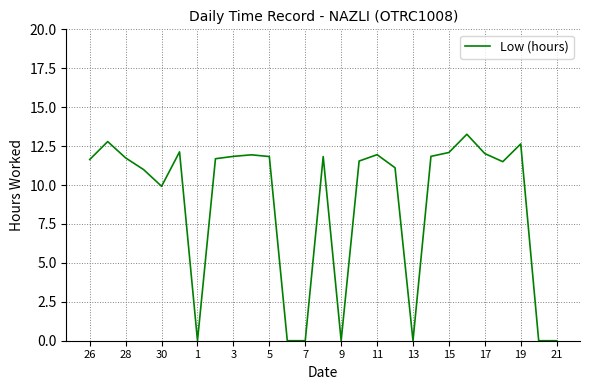

What is the difference between the maximum and minimum values?

13.3